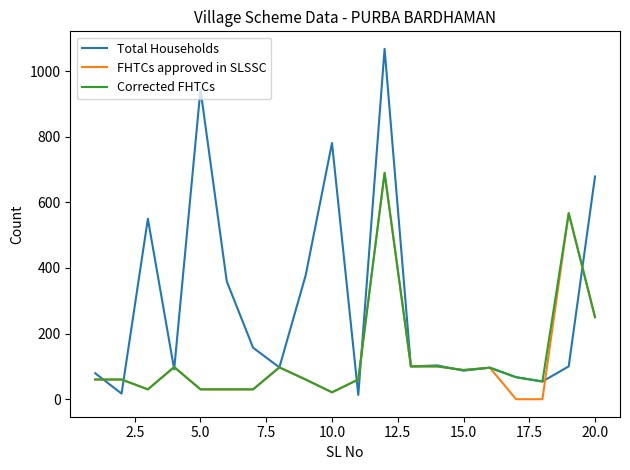

What is the highest value of the Total Households series?

1068